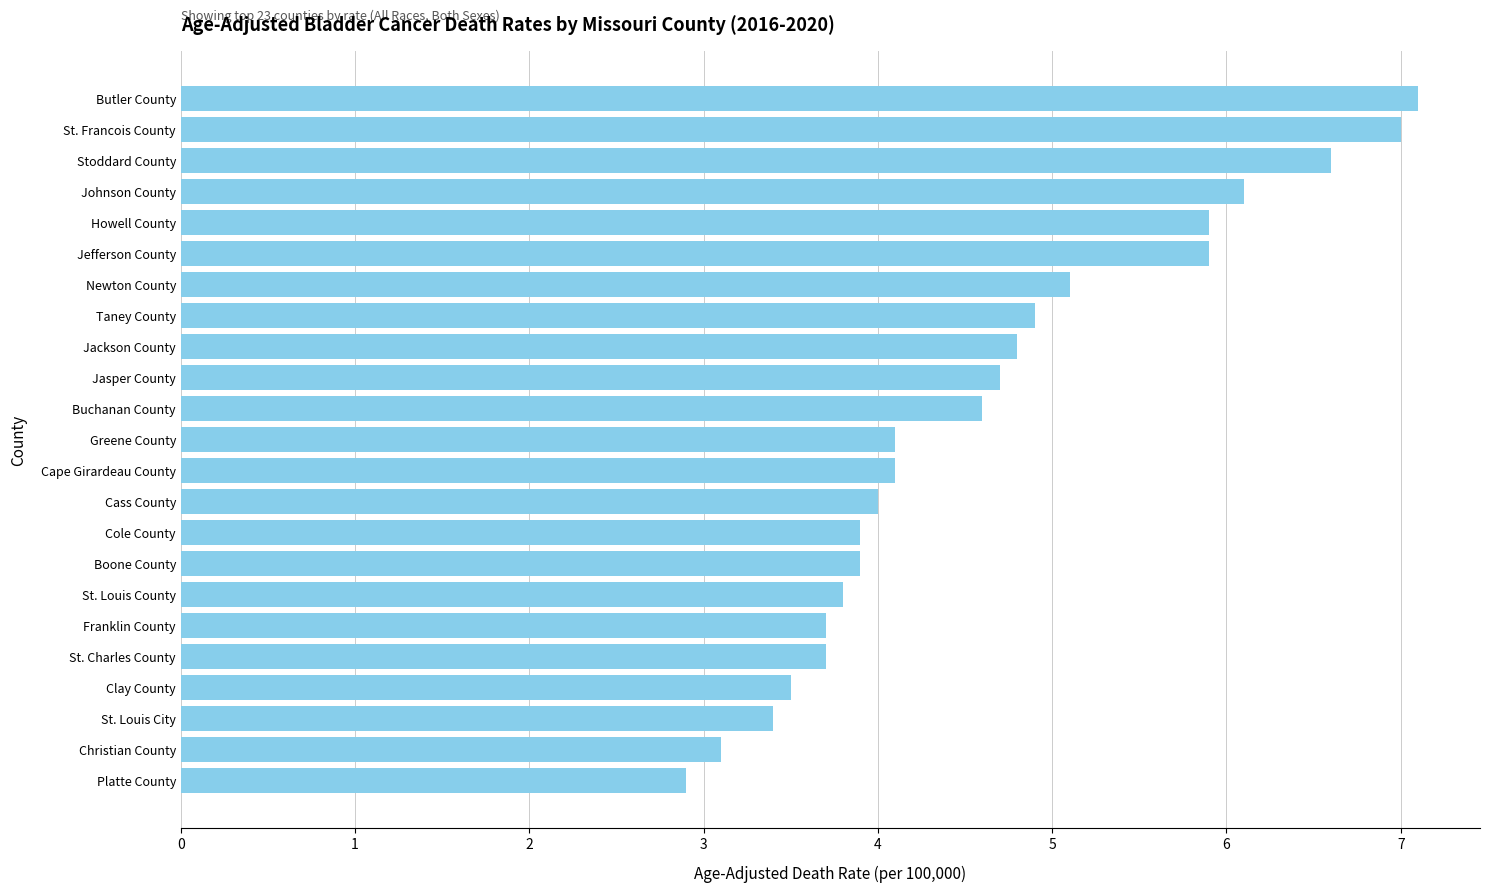

Reading top to bottom, what are all the values shown in this chart?

7.1	7.0	6.6	6.1	5.9	5.9	5.1	4.9	4.8	4.7	4.6	4.1	4.1	4.0	3.9	3.9	3.8	3.7	3.7	3.5	3.4	3.1	2.9